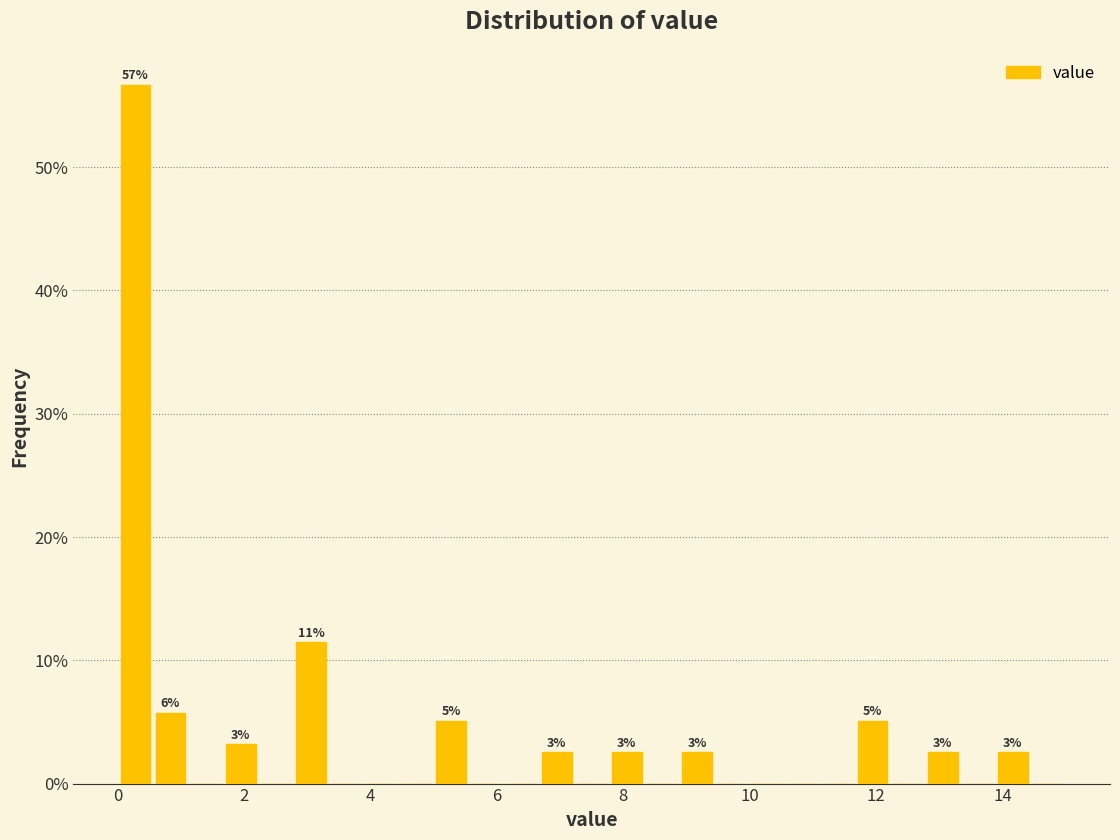

Read against the x-axis, roughly where is the centre of the tallest bar?

0.2